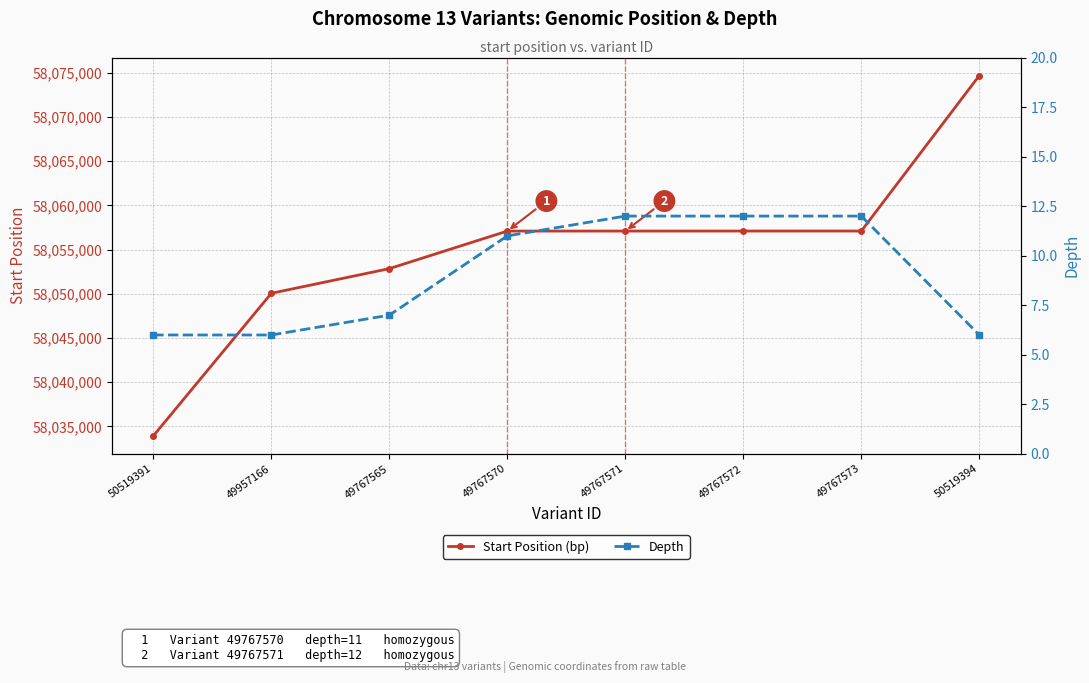

What is the value of the Depth point at the 2nd from the left?

6